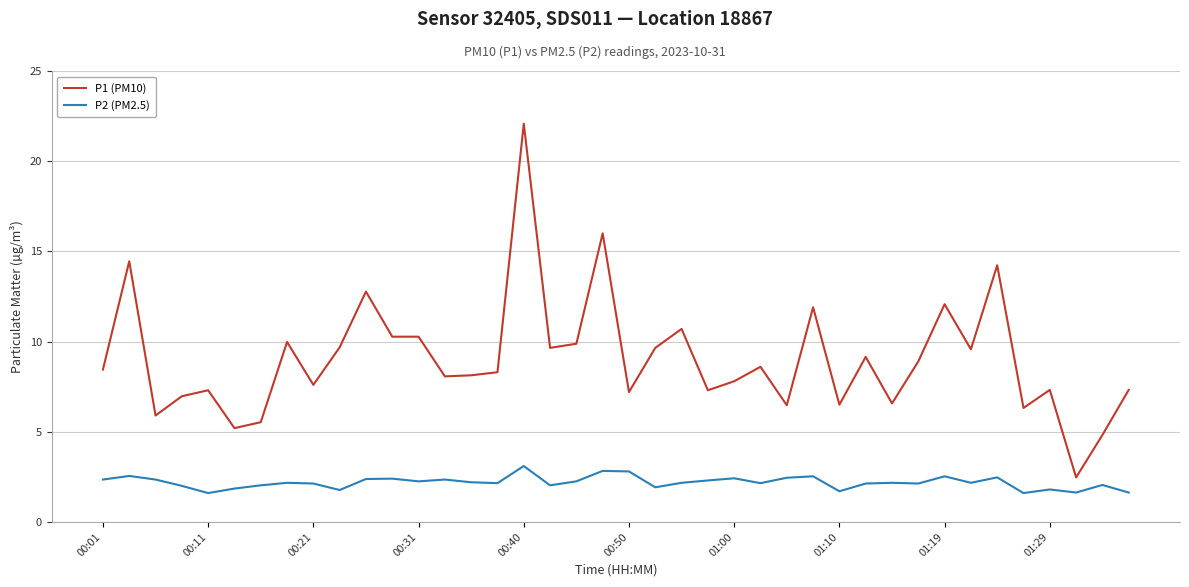

True or false: P2 (PM2.5) and P1 (PM10) intersect in this chart.

False